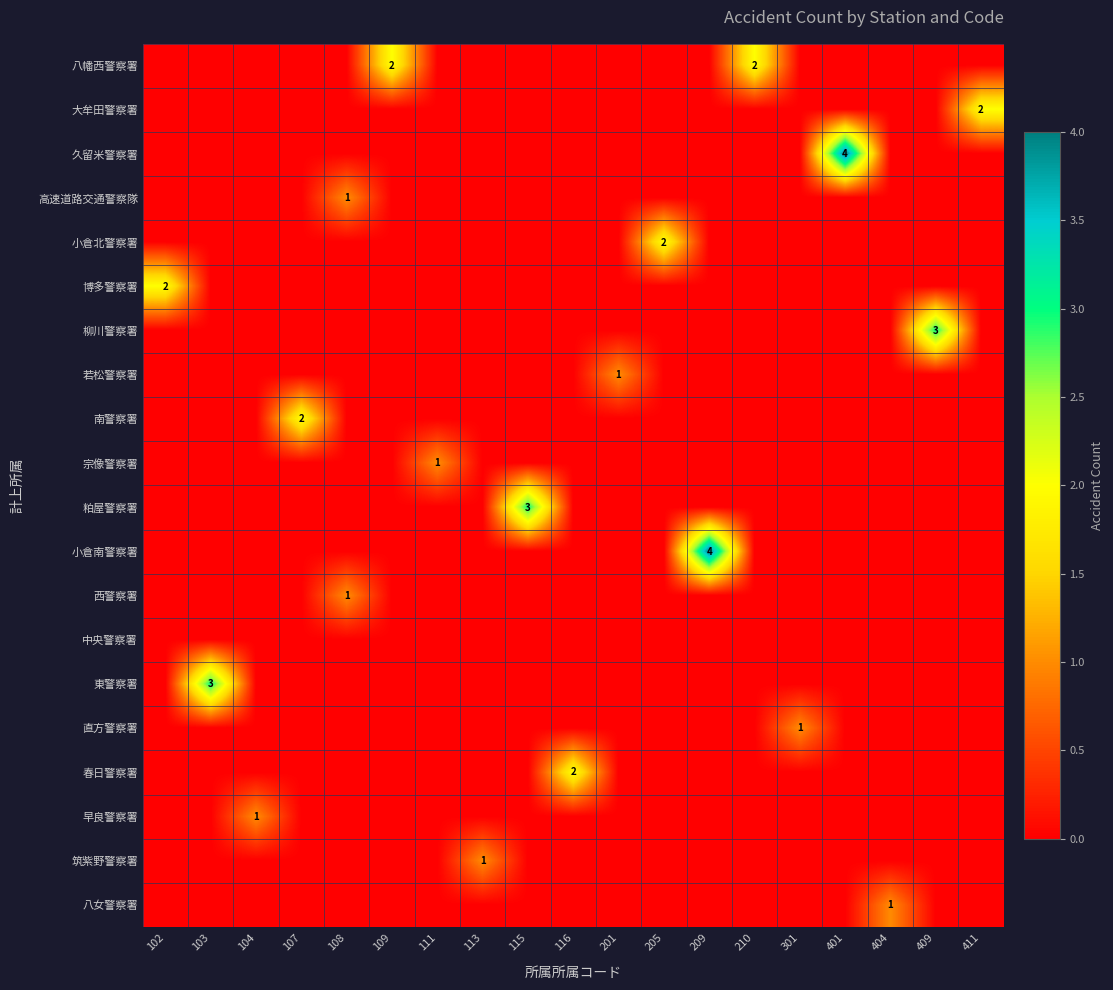

Between 103 and 104, which series saw the biggest shift?

東警察署